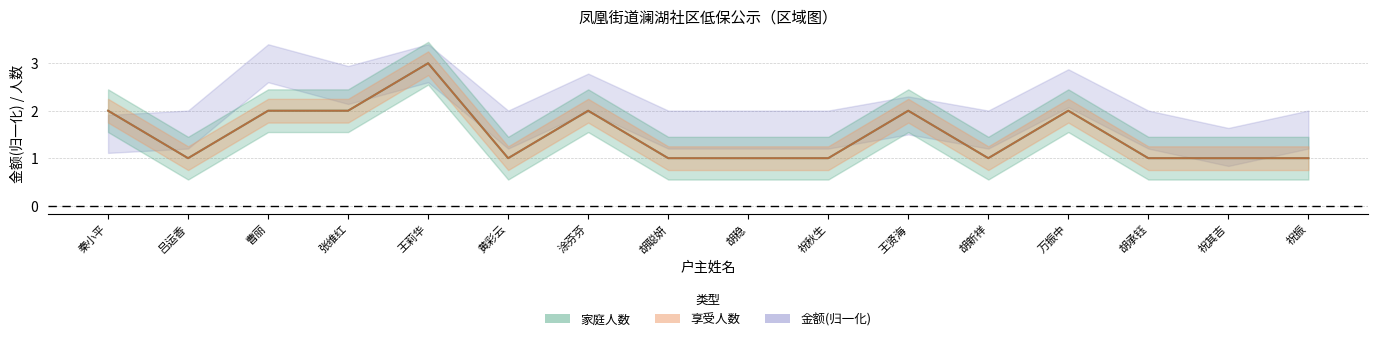

At which category does the chart reach its peak across all series?

王莉华